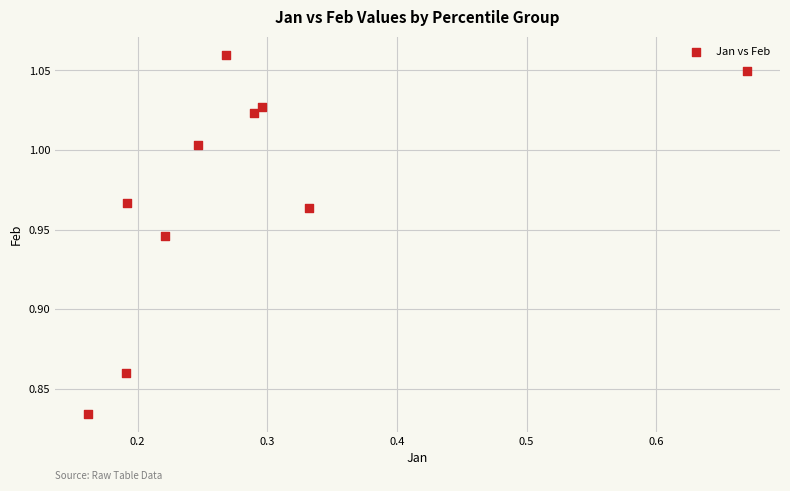

What is the range of X values (max minus min)?

0.5